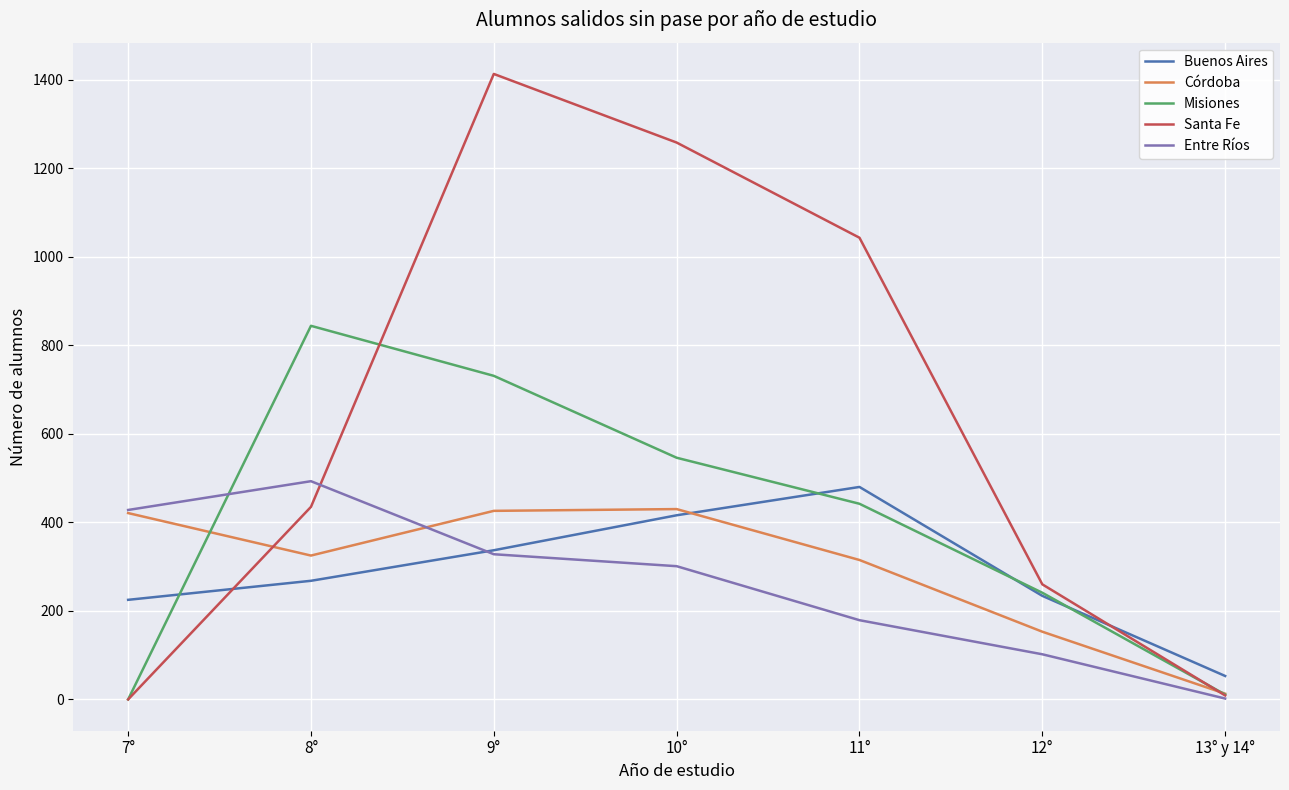

At which category is the sum across all series the highest?

9°